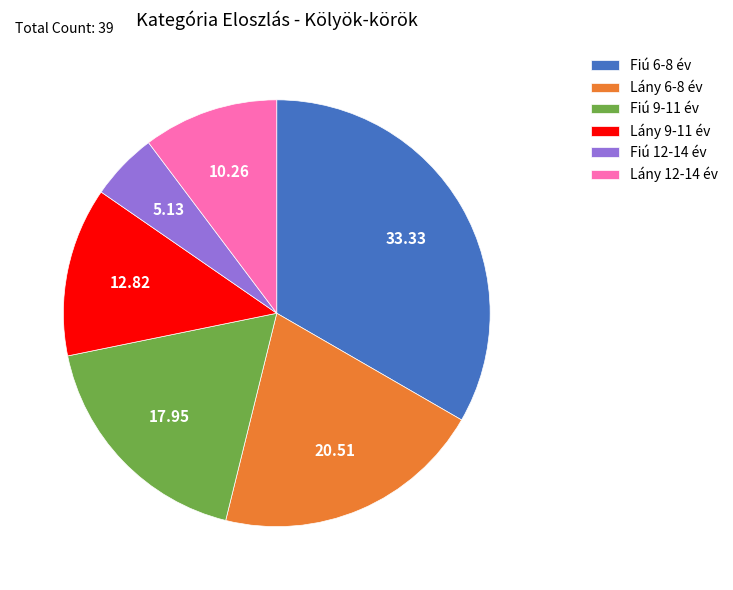

Rank the categories by value from lowest to highest.

Fiú 12-14 év, Lány 12-14 év, Lány 9-11 év, Fiú 9-11 év, Lány 6-8 év, Fiú 6-8 év